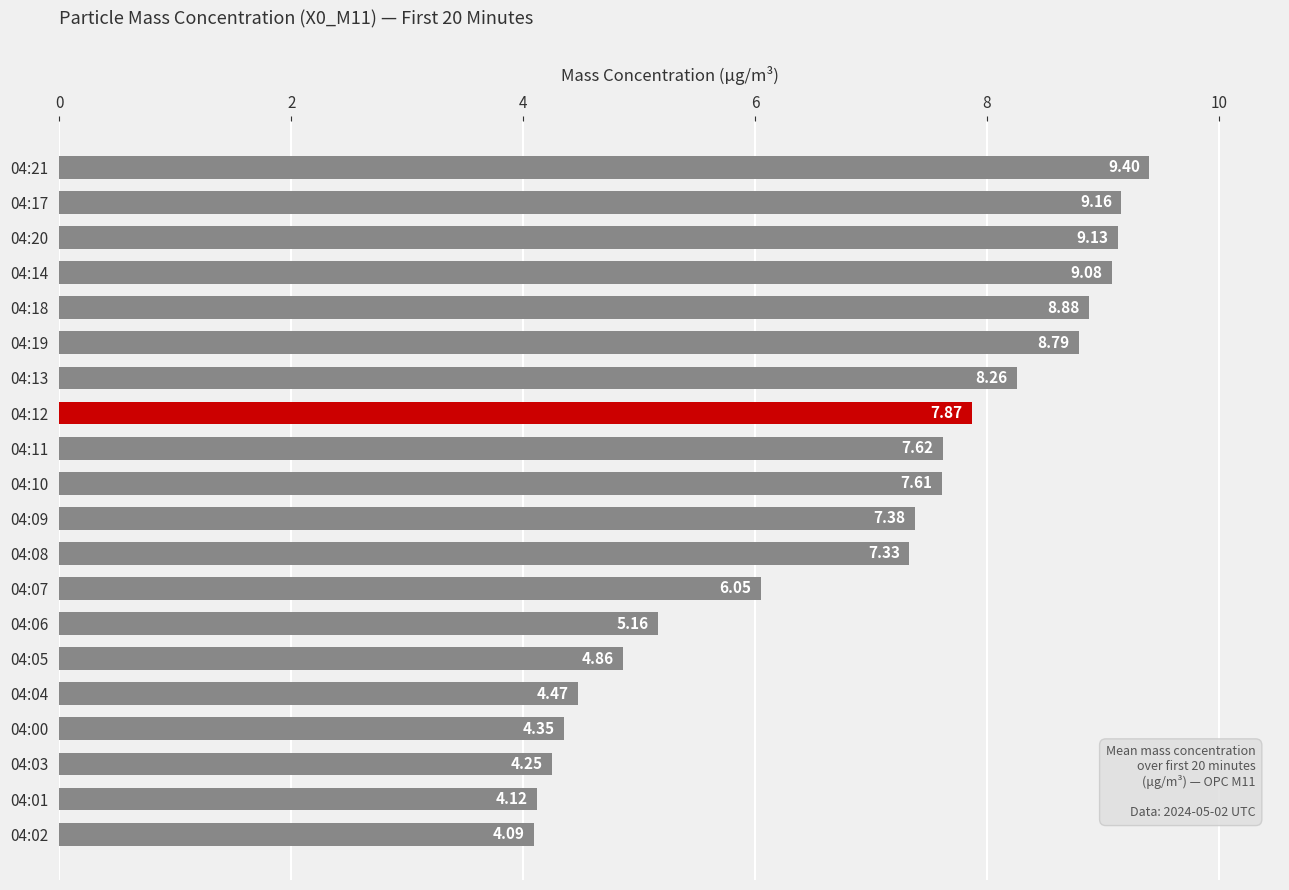

Between 04:20 and 04:06, which is larger?

04:20